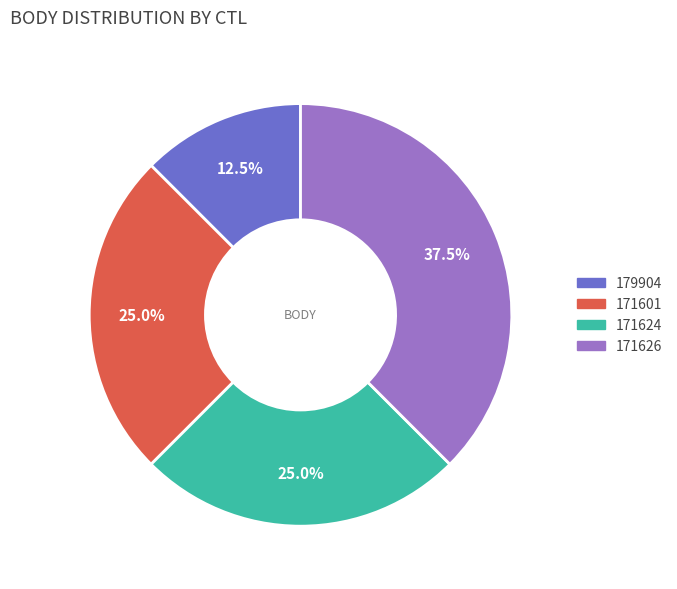

Does 179904 represent more than half of the total?

No